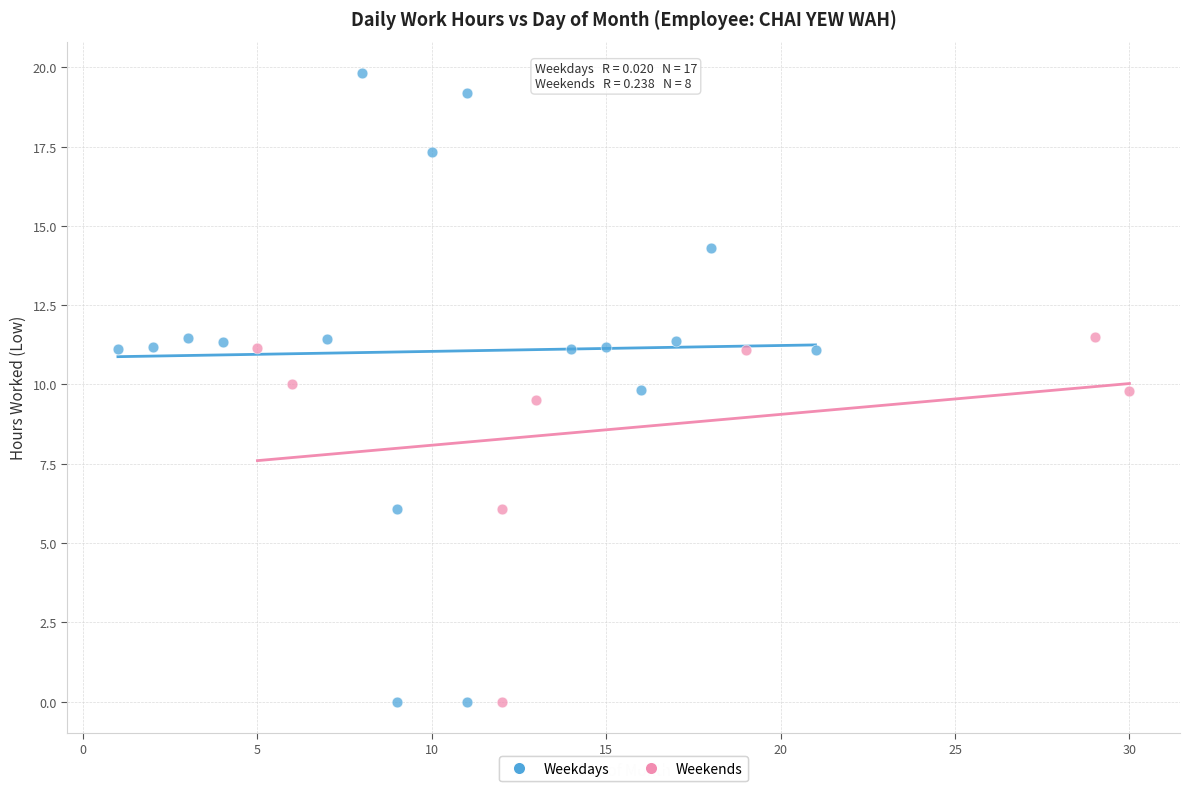

Which series contains the highest Y value?

Weekdays